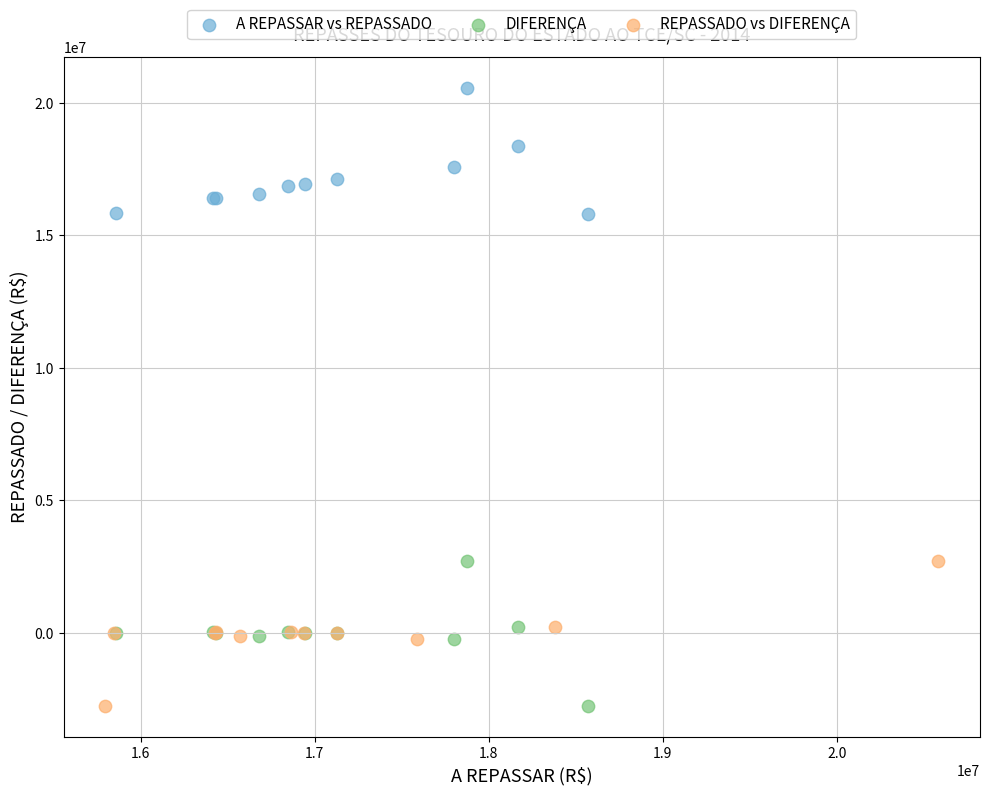

Which series contains the highest Y value?

A REPASSAR vs REPASSADO